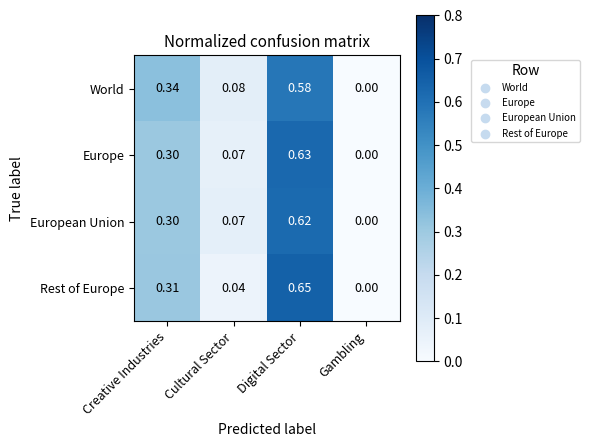

At which label is Rest of Europe closest to 0?

Gambling